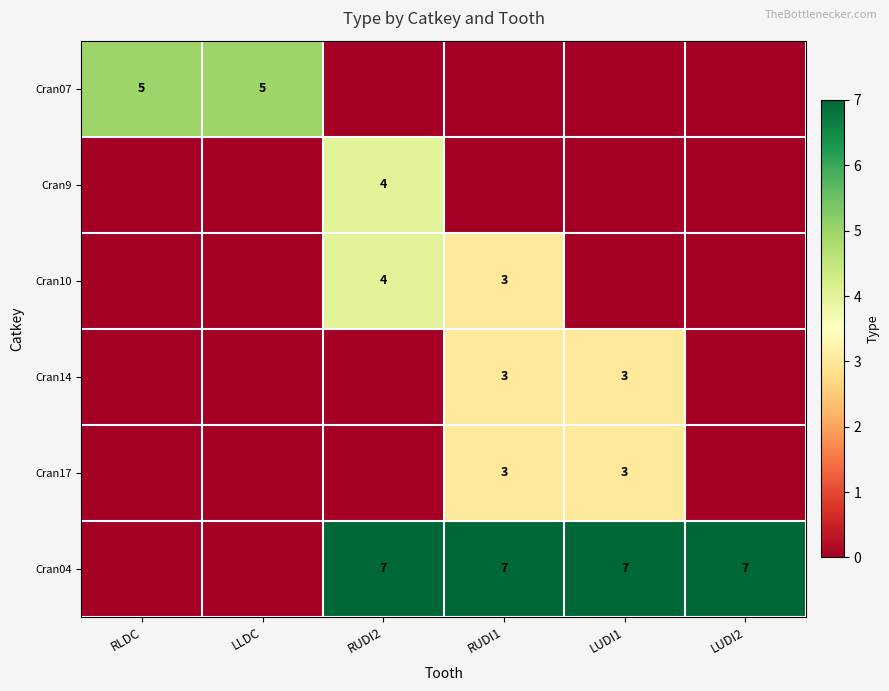

The value of Cran04 at RUDI2 is 7. True or false?

True